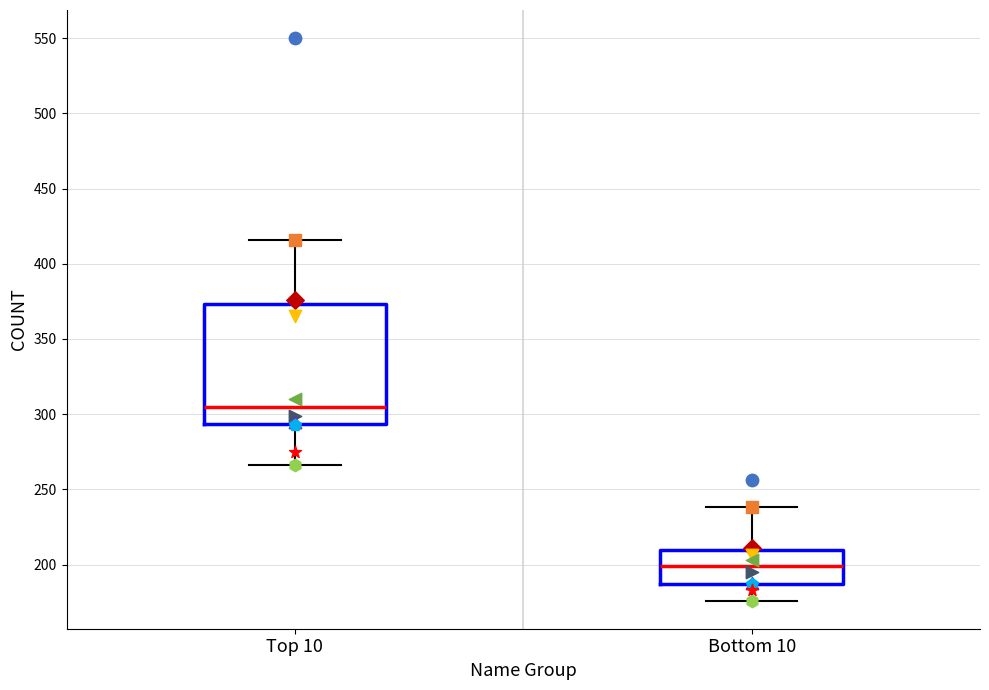

Where does the median line of the box for Top 10 sit on the y-axis? The values are not printed on the chart, so give them approximately, as read against the axis.

305